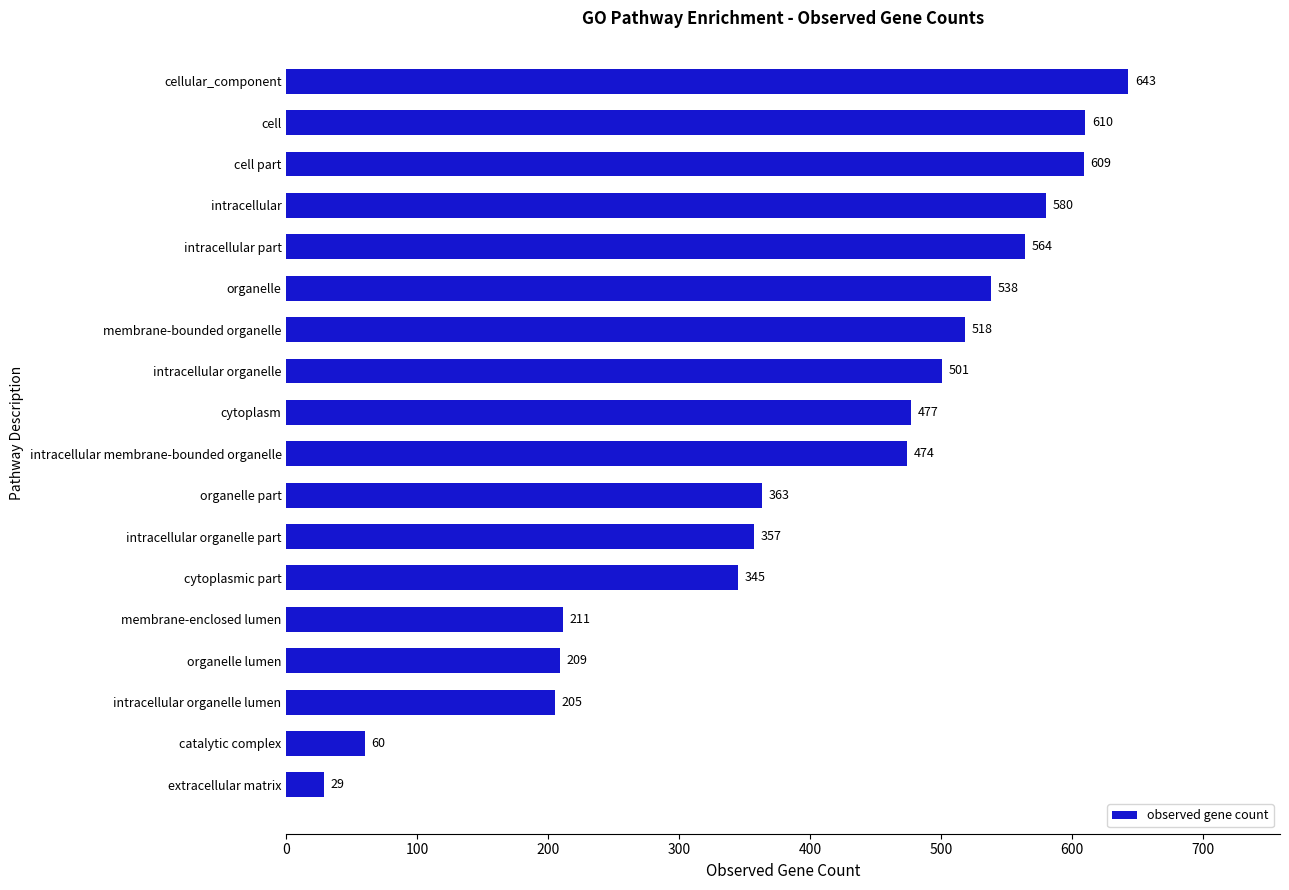

Is it true that the value at intracellular part is 564?

True